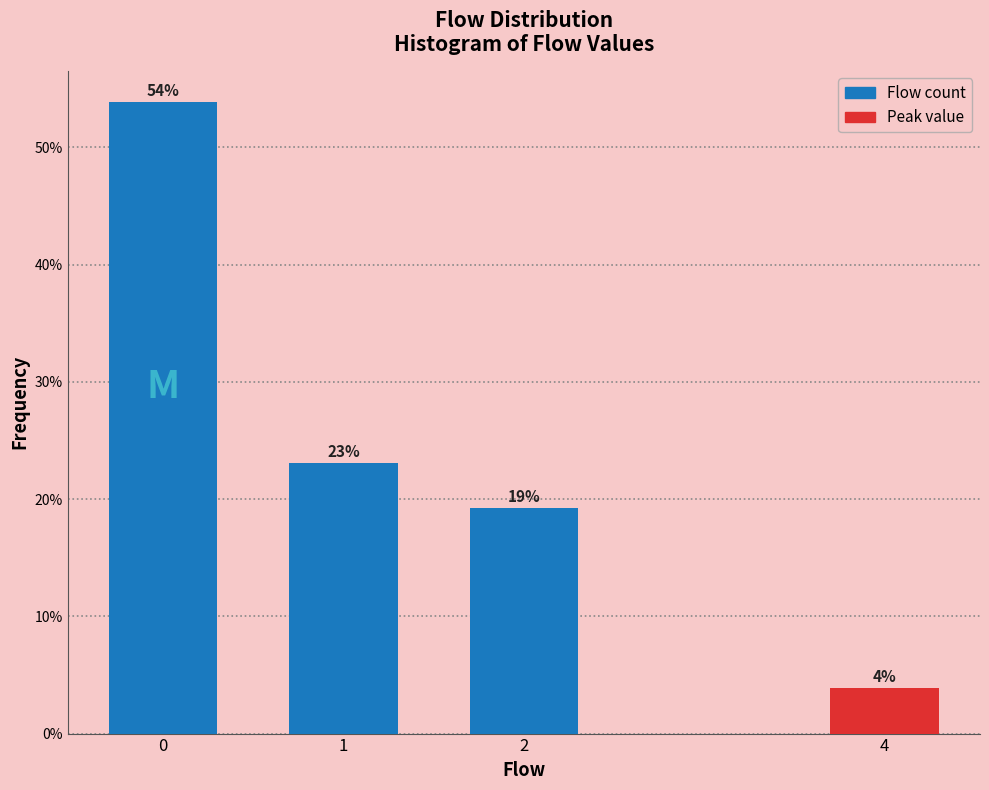

What is the sum of all values?

100.0